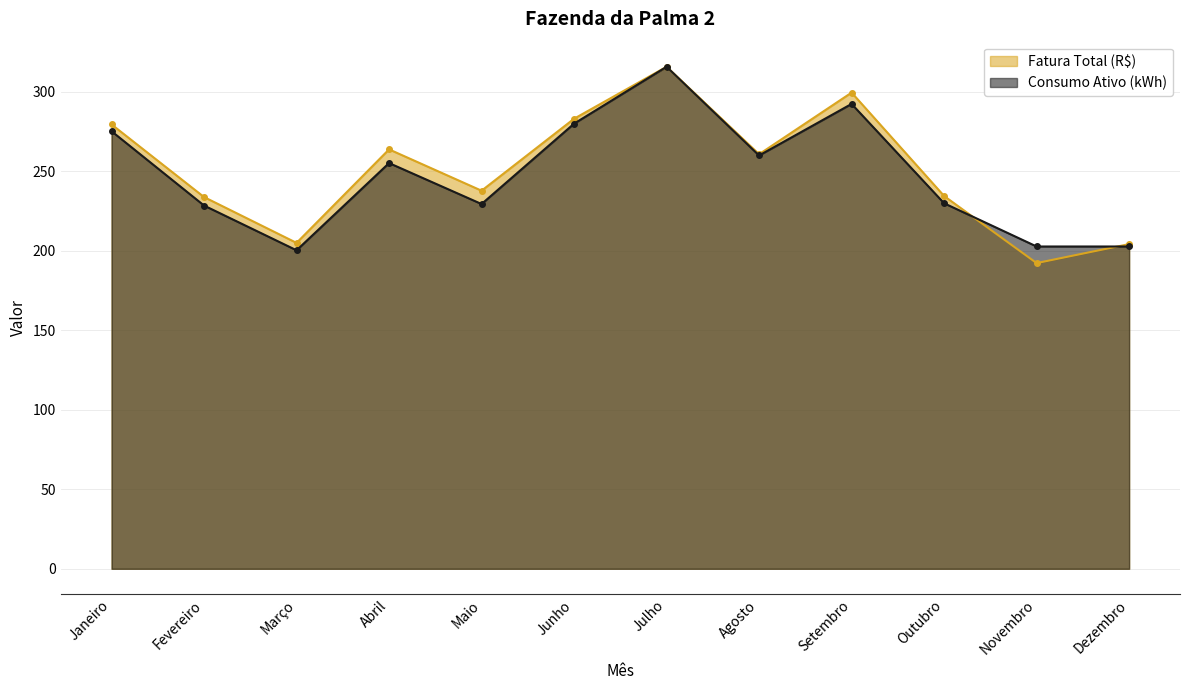

What position from the right is Abril?

9